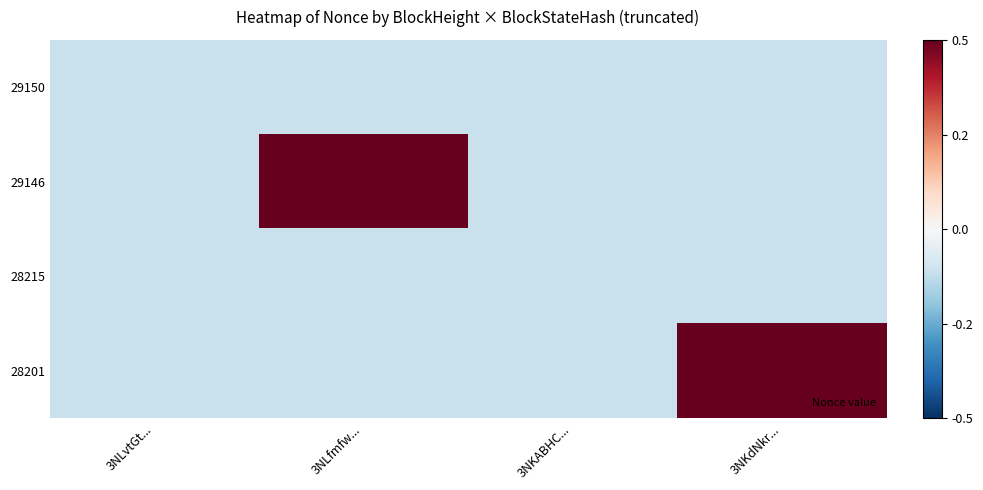

Between 3NKABHC... and 3NKdNkr..., which is larger?

3NKABHC...